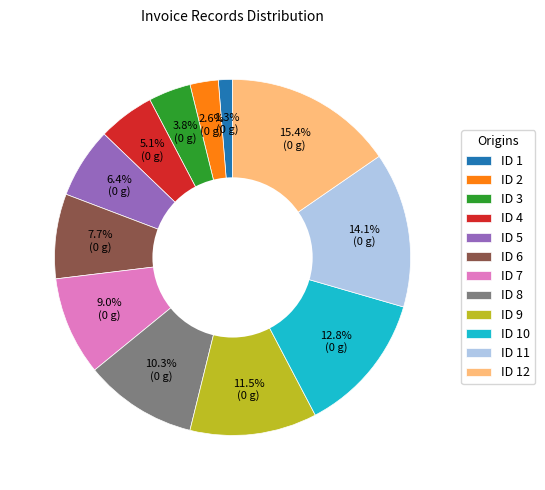

Count the number of slices in the pie.

12